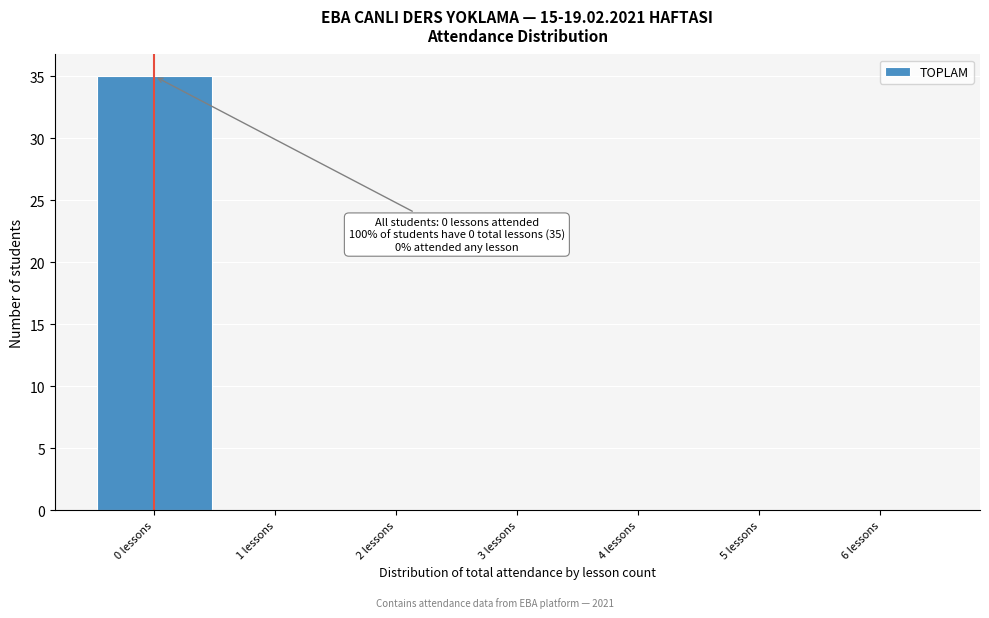

Which range on the x-axis has the tallest bar?

-0.5 to 0.5